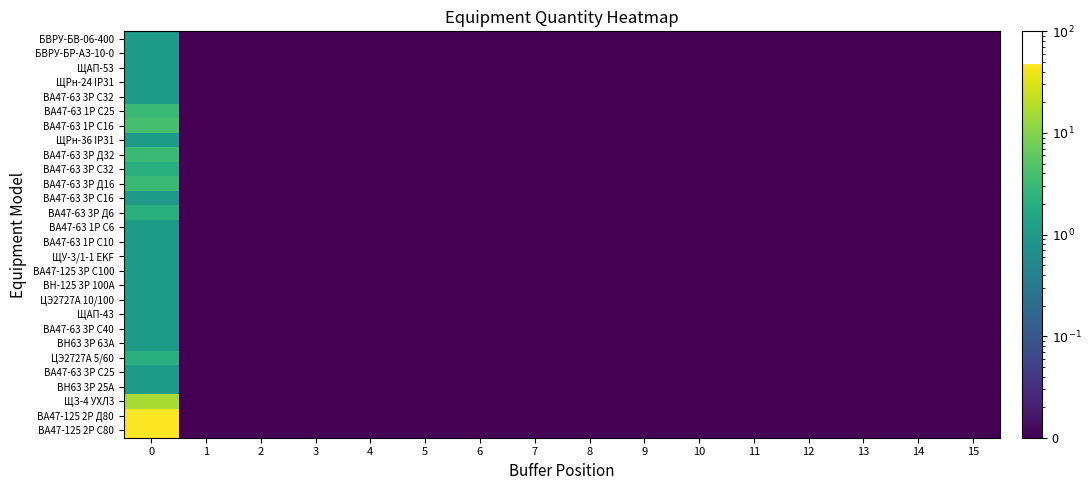

How many distinct data groups are displayed?

28